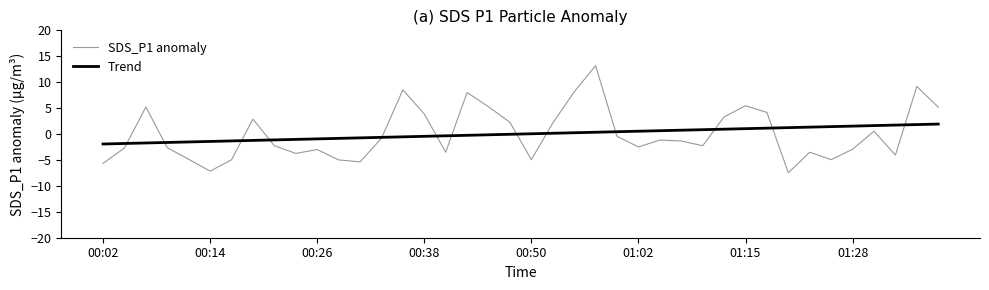

What is the highest value of the SDS_P1 anomaly series?

13.2